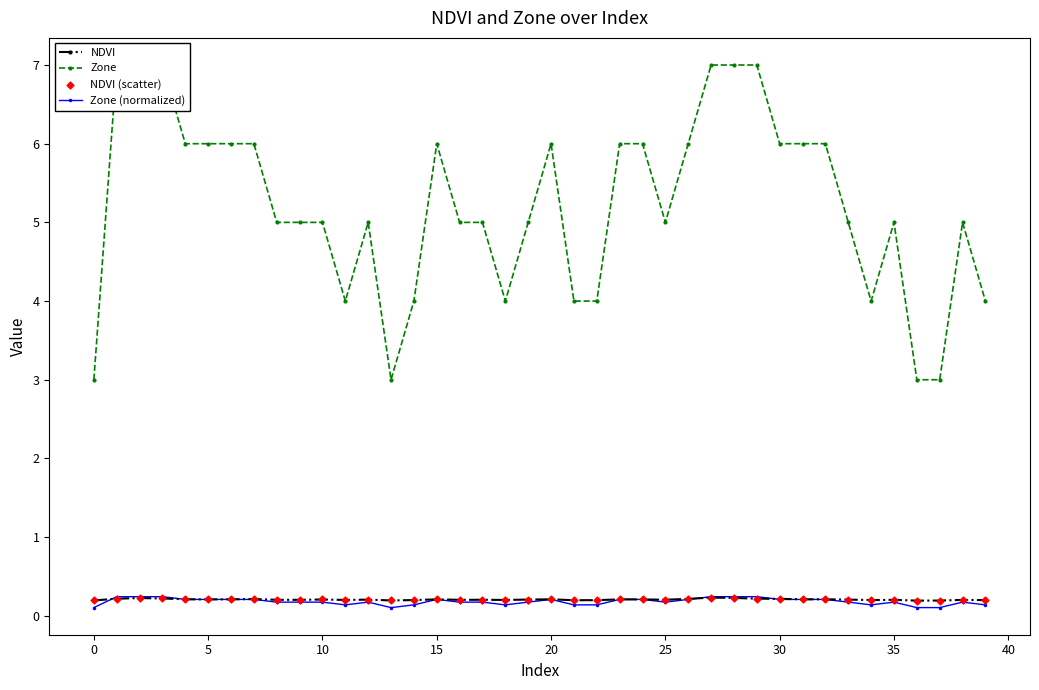

Which series has the largest Y range (max minus min)?

Zone